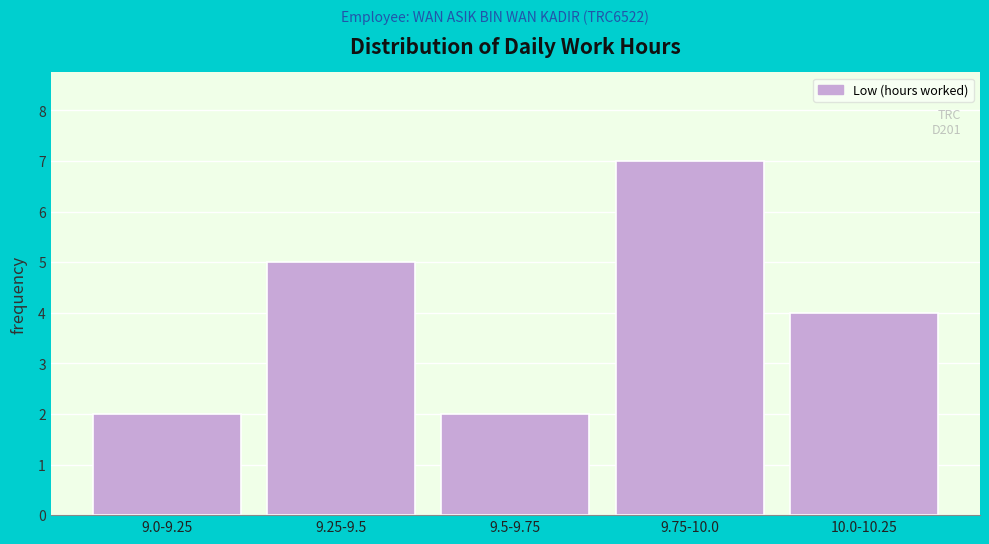

Reading right to left, transcribe all the data shown in this chart.

4	7	2	5	2